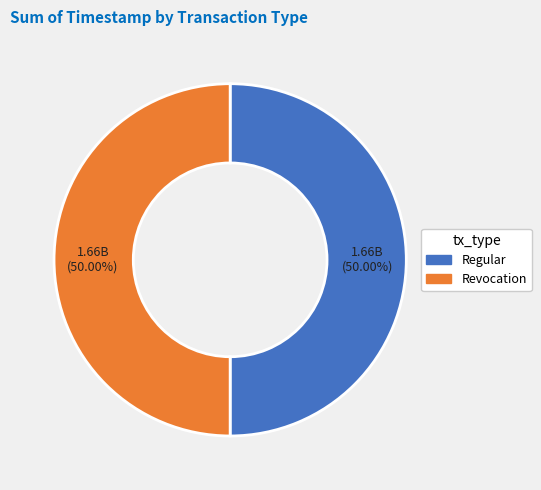

True or false: Revocation accounts for 36% of the total.

False